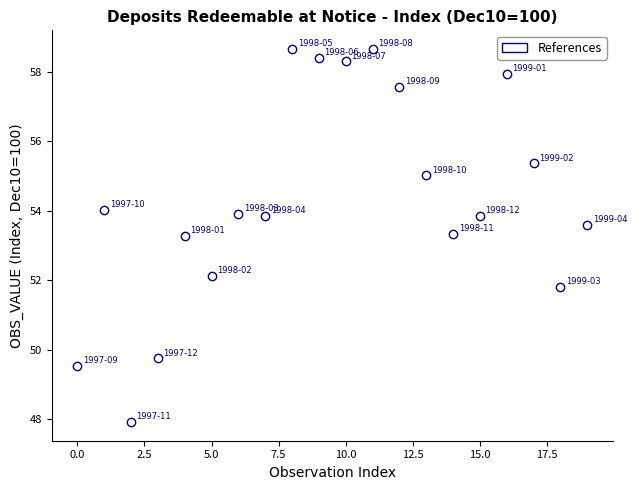

What is the range of Y values (max minus min)?

10.7